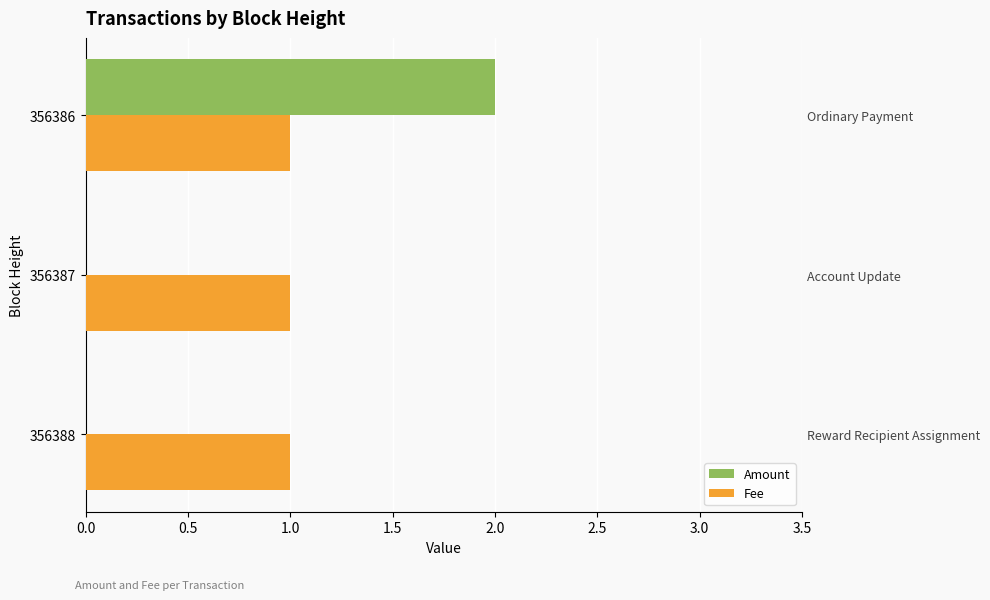

What is the difference between the maximum and minimum values in the Amount series?

2.0